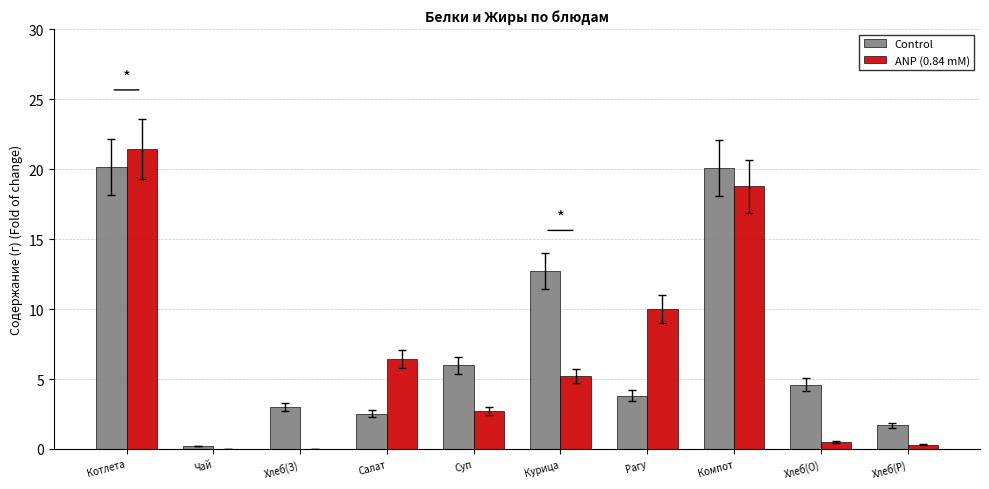

What are all the series names shown in the legend?

Control, ANP (0.84 mM)